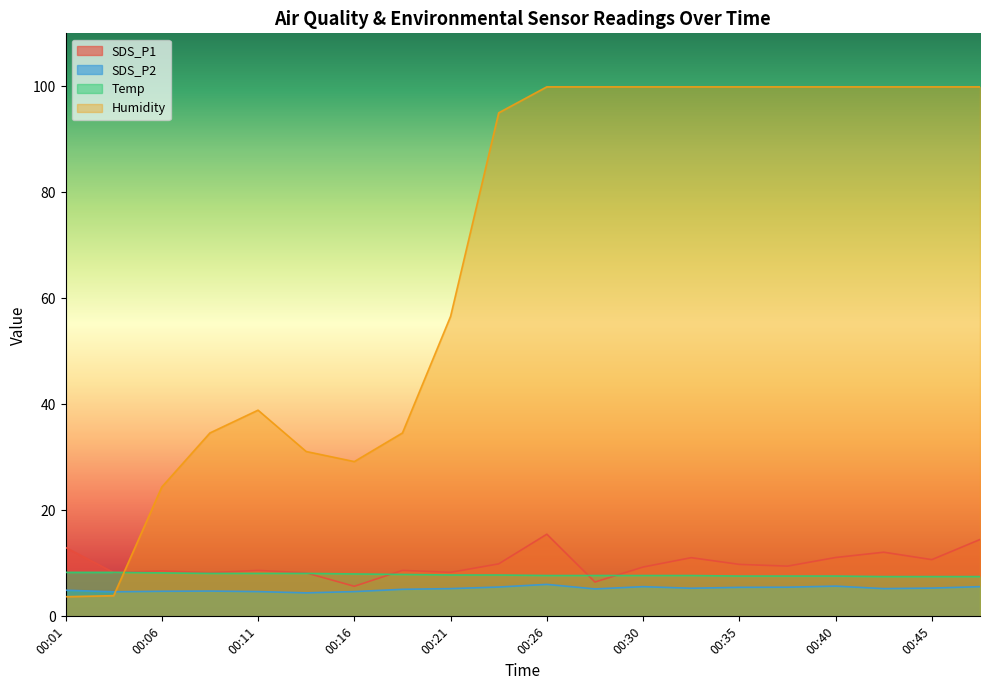

The SDS_P1 series shows 9.3 at 00:30. True or false?

True